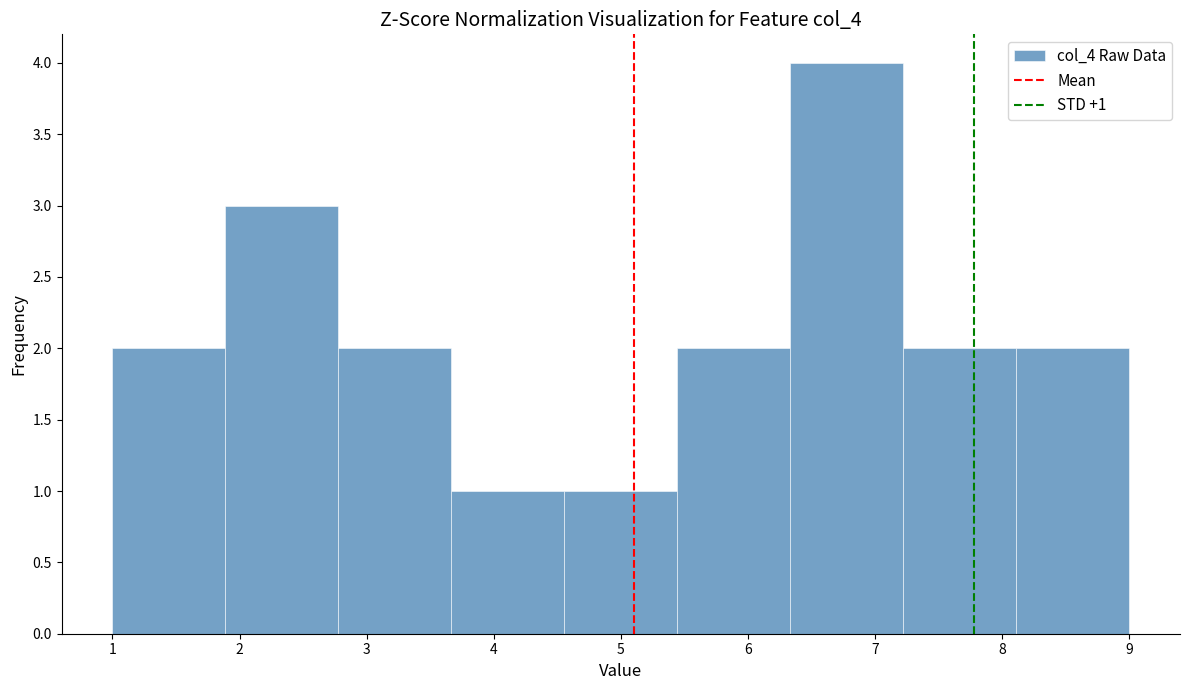

Over which range of the x-axis is the bar tallest?

6.3 to 7.2